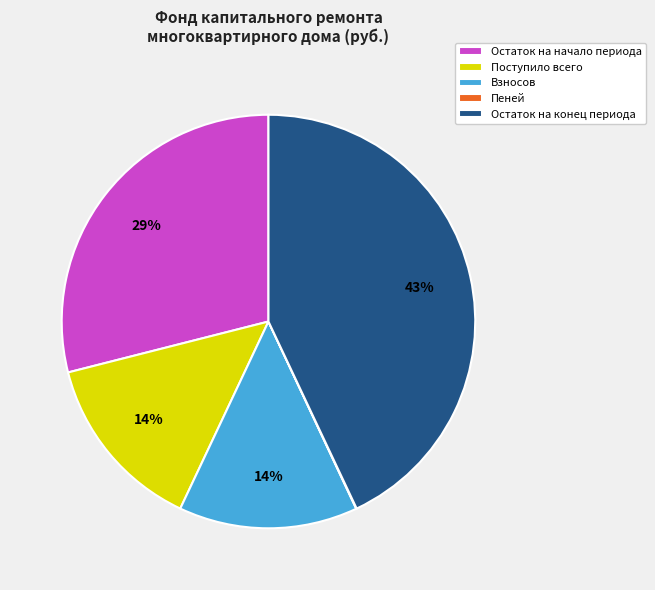

The Поступило всего slice represents 14% of the pie. True or false?

True